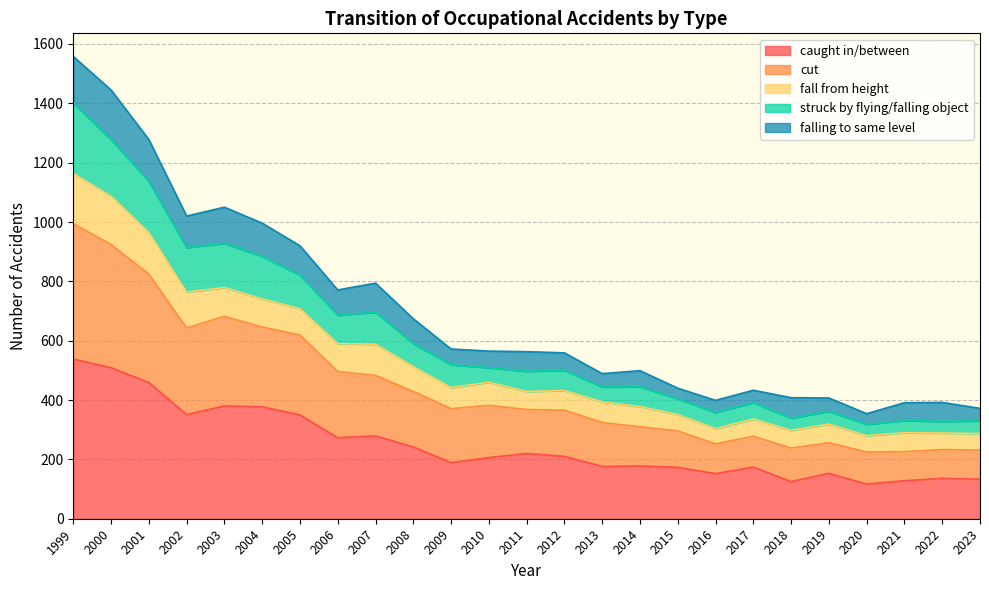

What is the total value across all series at 2014?

499